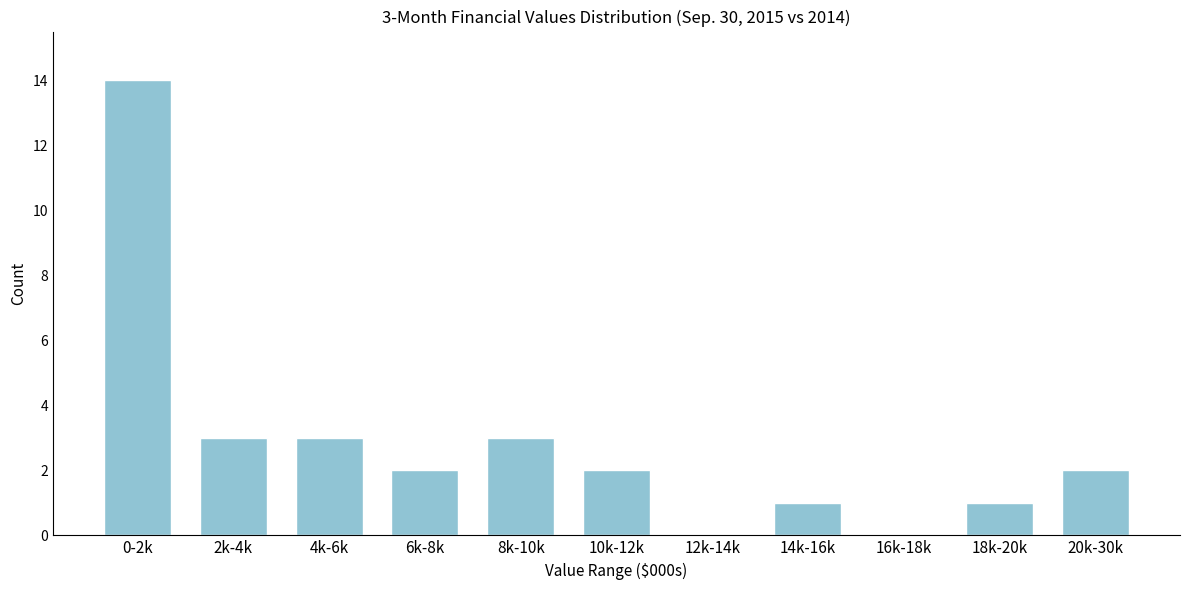

Reading left to right, list all the values displayed in this chart.

0-2k=14	2k-4k=3	4k-6k=3	6k-8k=2	8k-10k=3	10k-12k=2	12k-14k=0	14k-16k=1	16k-18k=0	18k-20k=1	20k-30k=2